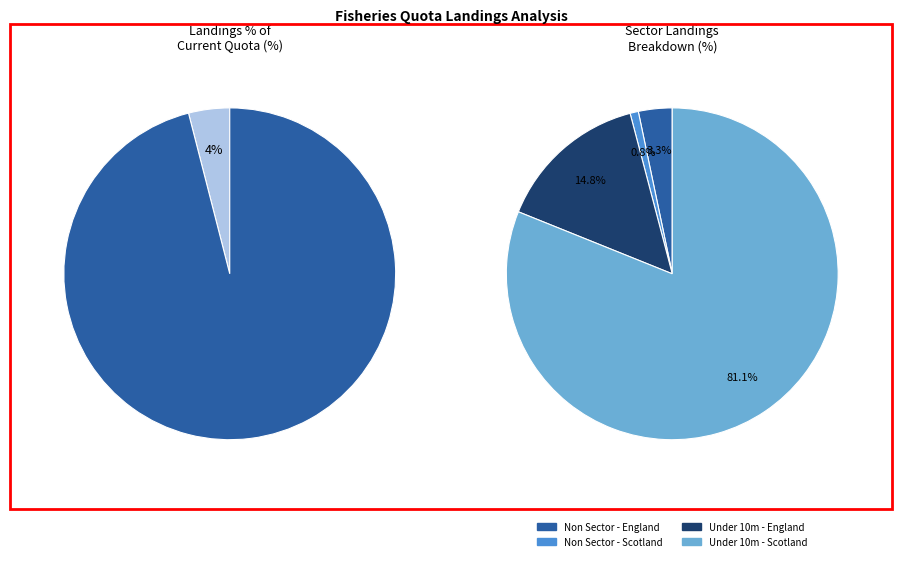

What is the smallest slice in the pie chart?

Non Sector - Scotland